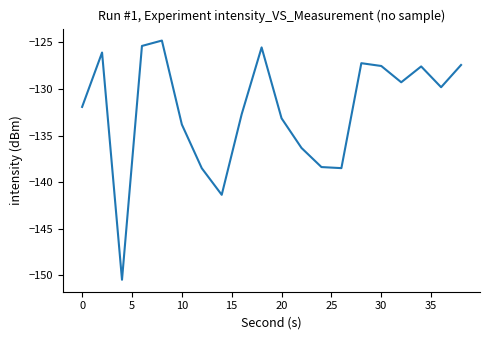

What is the difference between the maximum and minimum values?

25.7